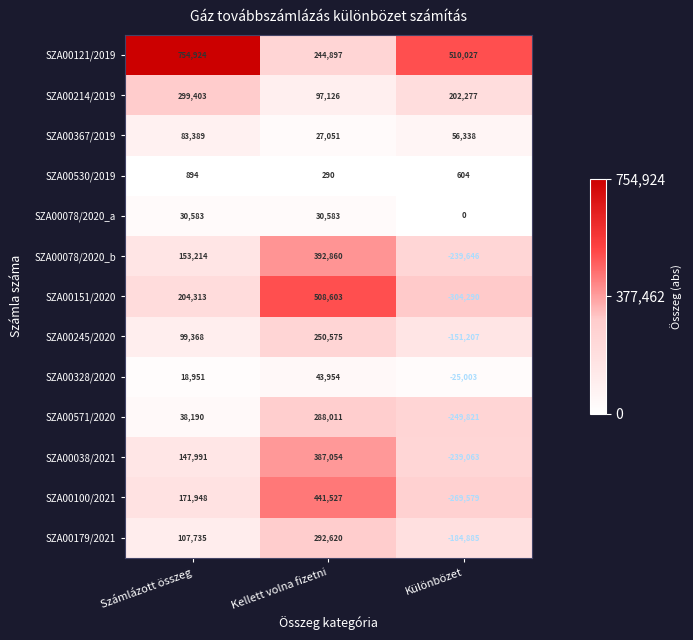

True or false: SZA00245/2020 has a value of 250575 at Kellett volna fizetni.

True